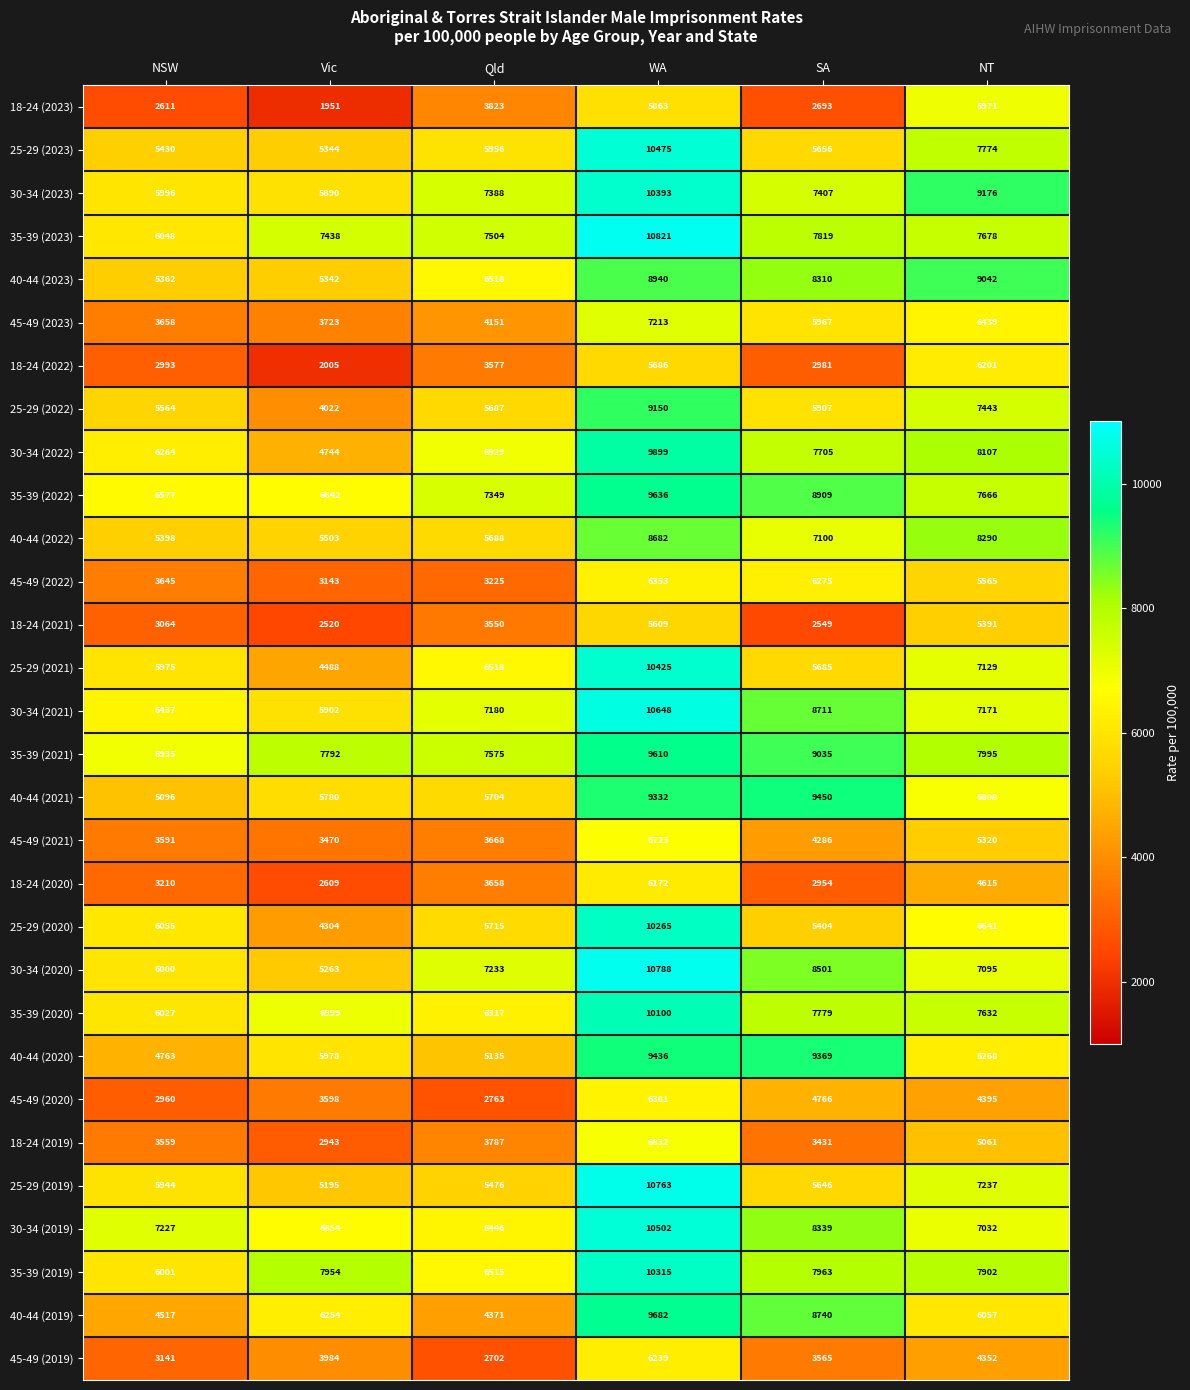

Which series changed the most between Qld and WA?

40-44 (2019)